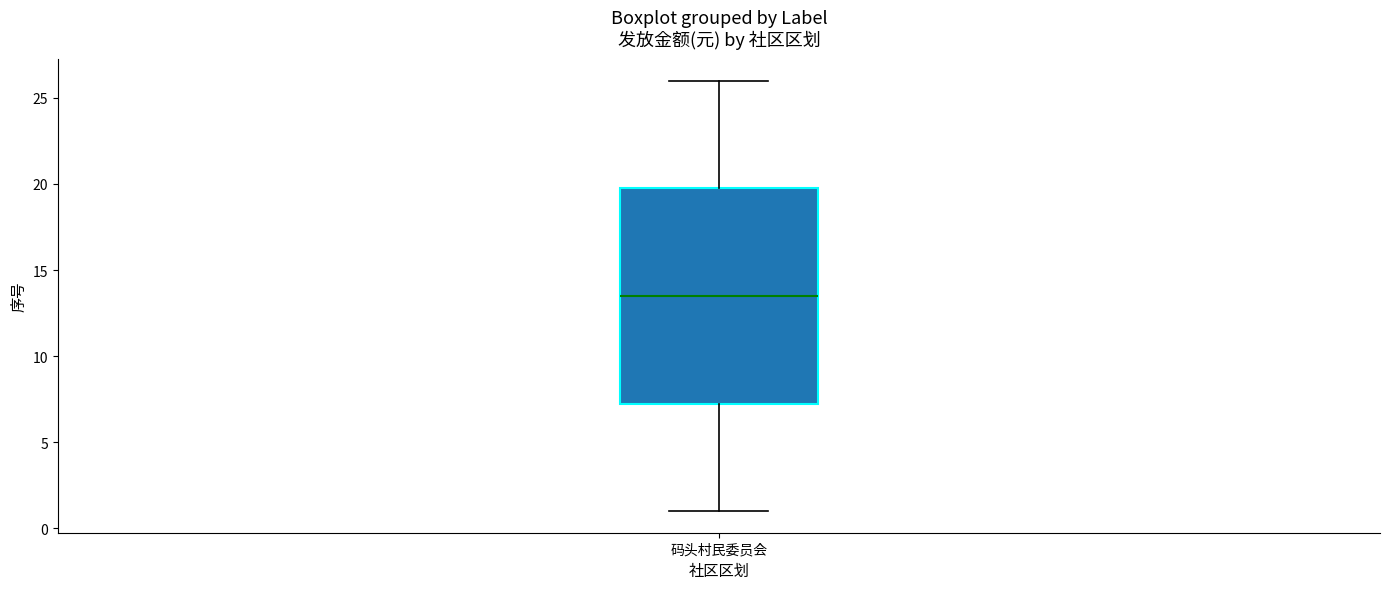

Where does the median line of the box for 码头村民委员会 sit on the y-axis? The values are not printed on the chart, so give them approximately, as read against the axis.

13.5